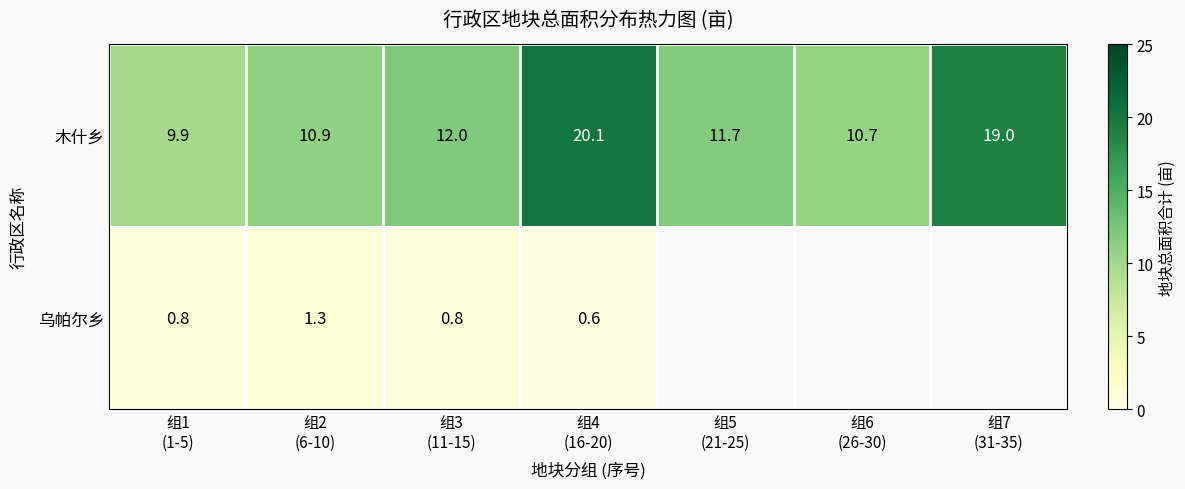

Count the number of categories in the chart.

7